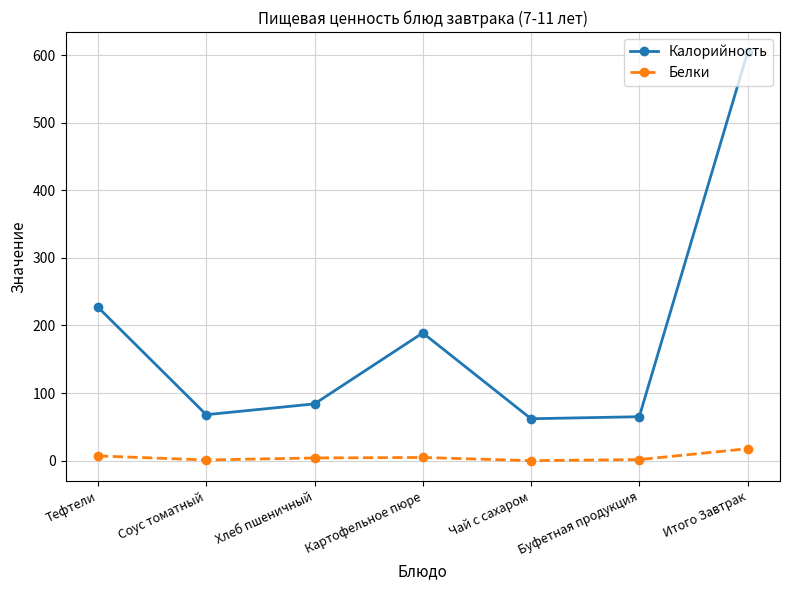

What is the difference between the maximum and minimum values in the Белки series?

17.6